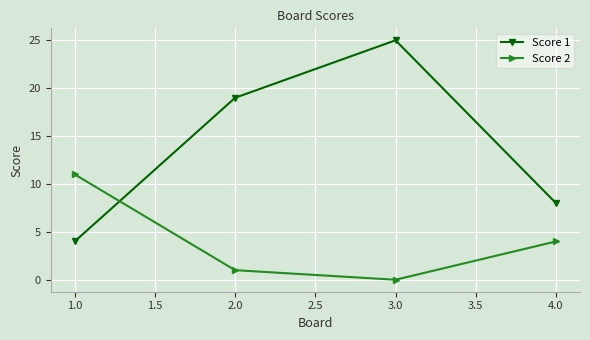

True or false: Score 1 has a value of 3 at 2.0.

False